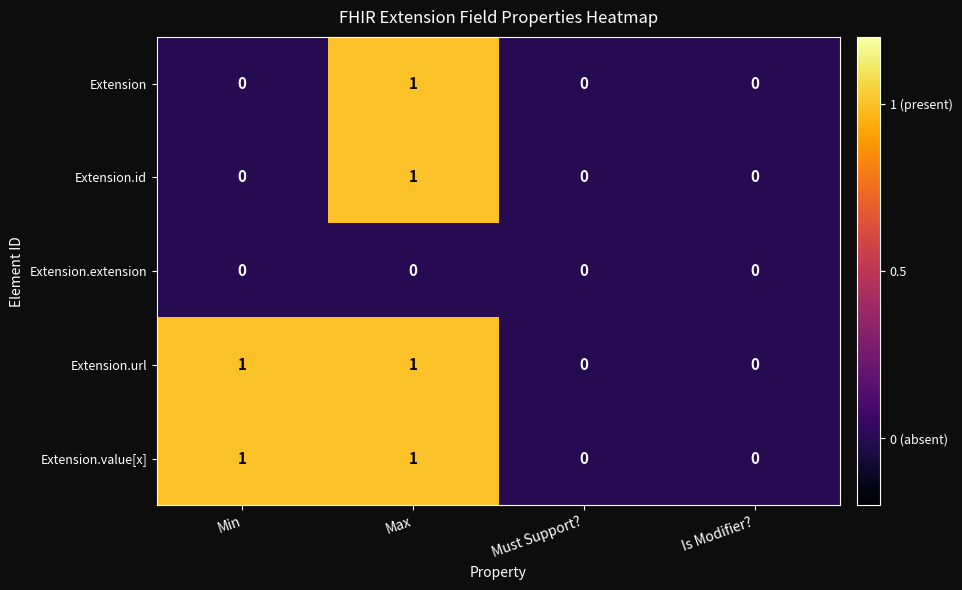

Count the Extension values in the range 0 to 1.

4